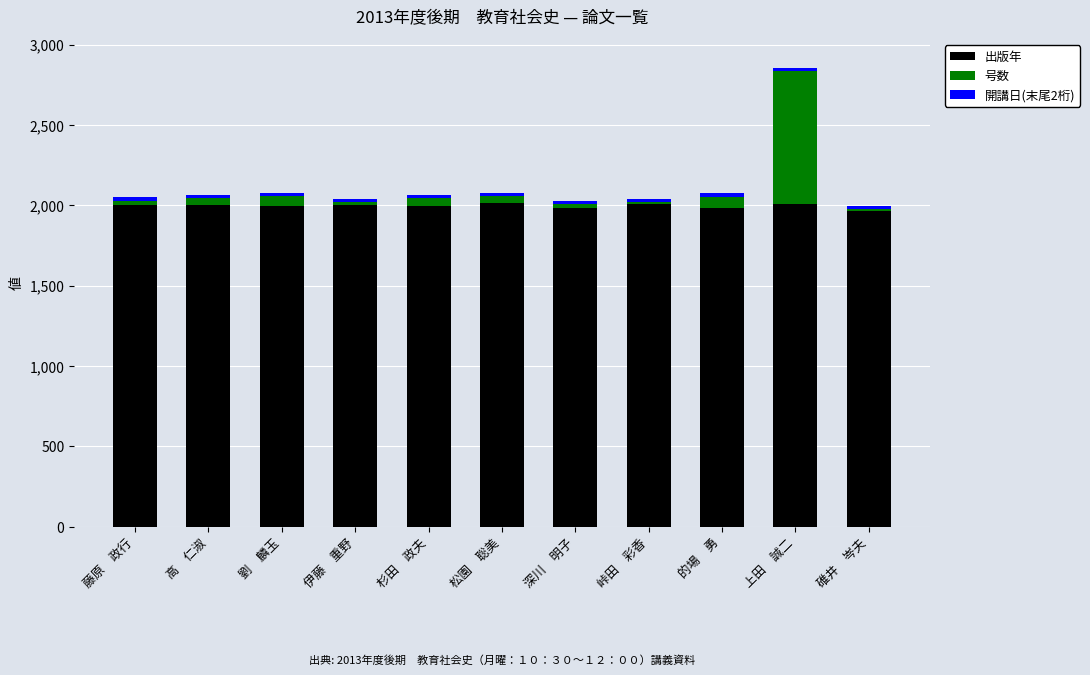

Are the bars grouped side by side (vs. stacked)?

No